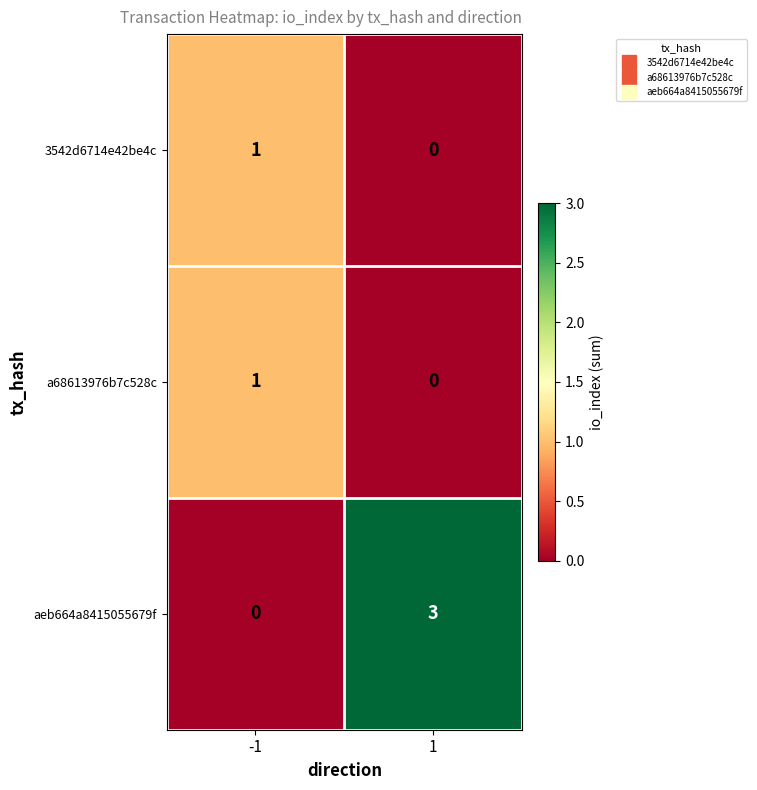

What is the spread (max minus min) of values at 1?

3